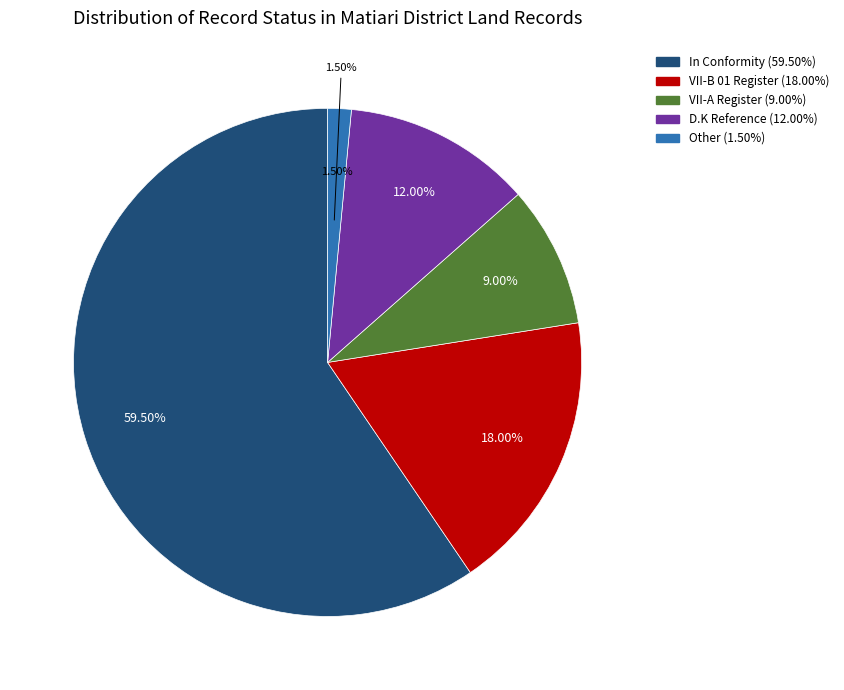

To the nearest percent, what is the average slice percentage?

20%